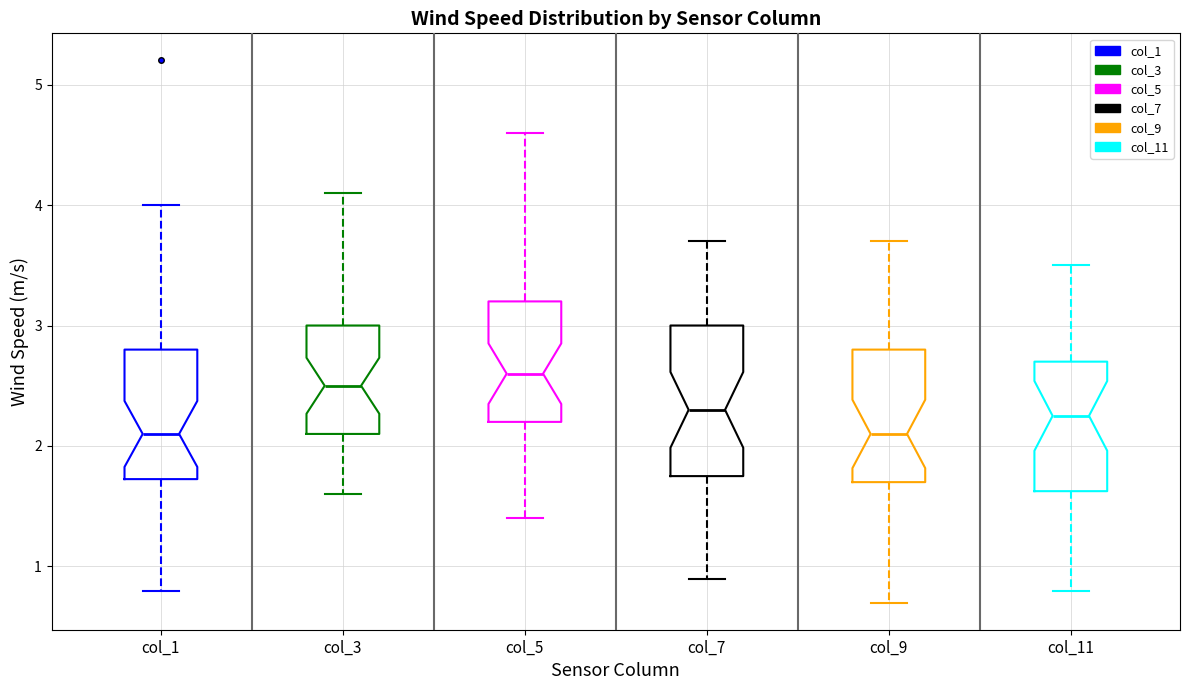

Reading left to right, transcribe this box plot: for each box, give where its median line is, the range the box spans, and where its two whiskers end, as read against the y-axis. The values are not printed on the chart, so give them approximately, as read against the axis.

col_1: median 2.1, box 1.7 to 2.8, whiskers 0.8 to 4.0
col_3: median 2.5, box 2.1 to 3.0, whiskers 1.6 to 4.1
col_5: median 2.6, box 2.2 to 3.2, whiskers 1.4 to 4.6
col_7: median 2.3, box 1.8 to 3.0, whiskers 0.9 to 3.7
col_9: median 2.1, box 1.7 to 2.8, whiskers 0.7 to 3.7
col_11: median 2.3, box 1.6 to 2.7, whiskers 0.8 to 3.5